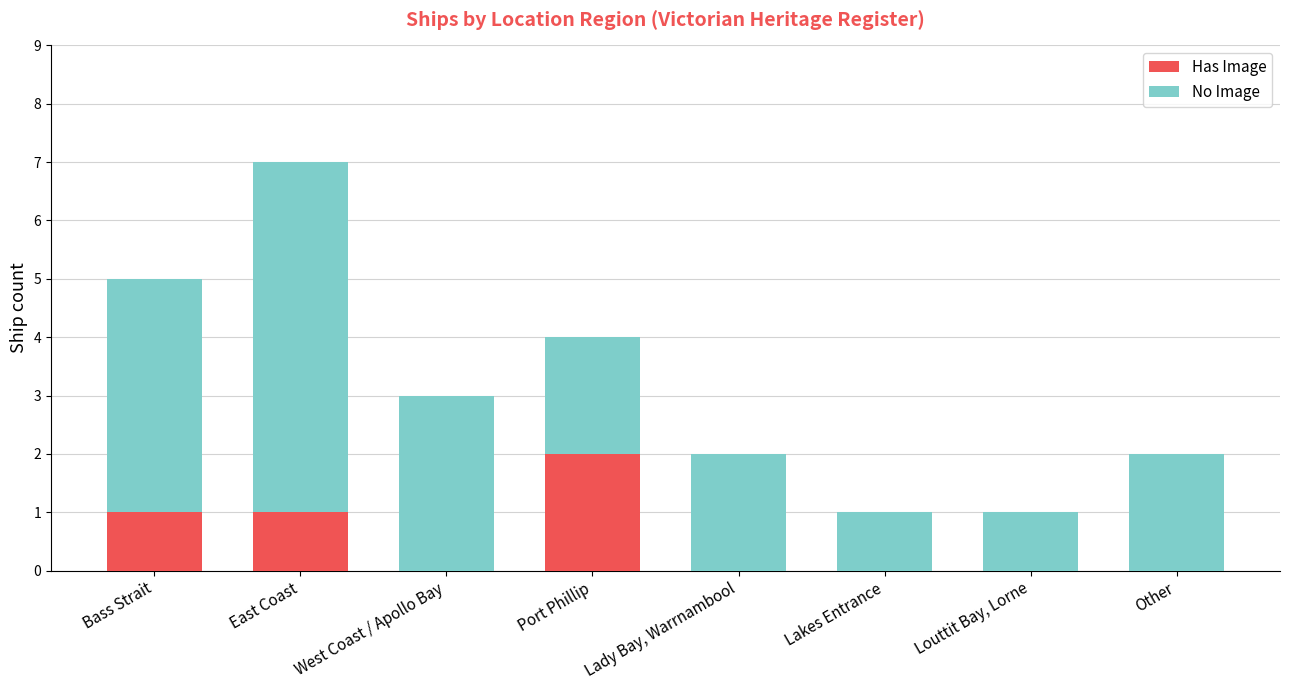

Are the bars grouped side by side (vs. stacked)?

No